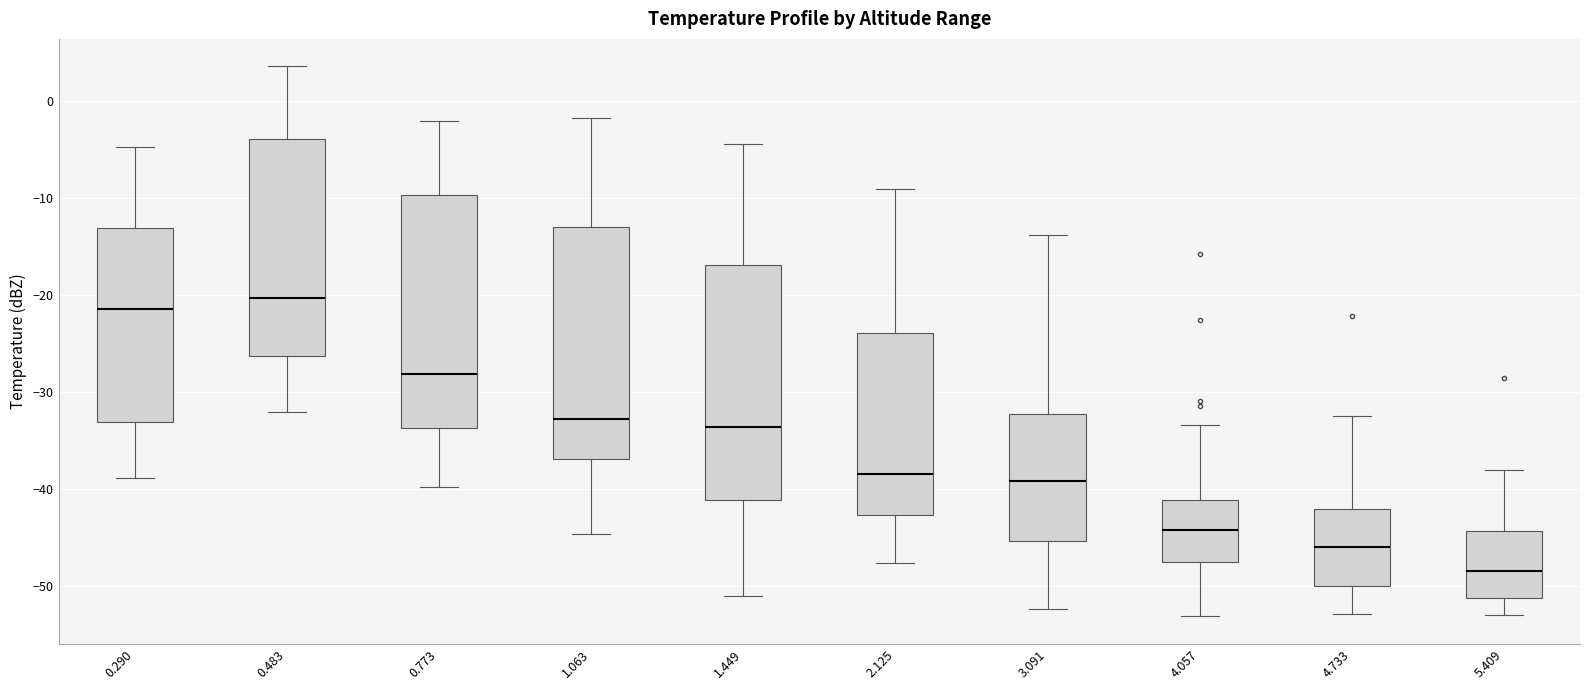

Where does the lower whisker of the box at x = 0.773 end on the y-axis? The values are not printed on the chart, so give them approximately, as read against the axis.

-40